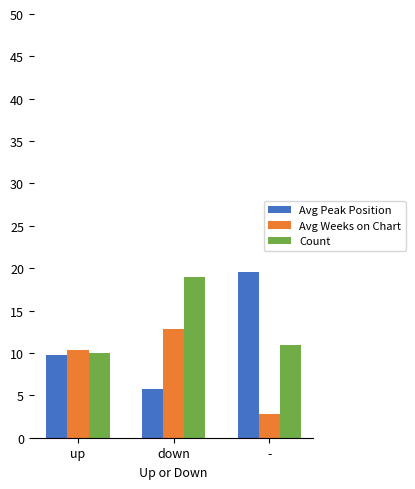

What is the difference between the second highest and minimum values in the Avg Weeks on Chart series?

7.5